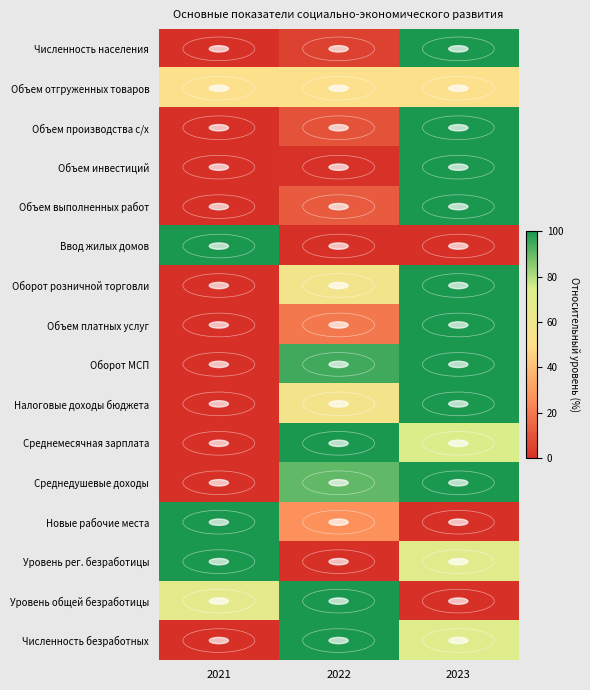

Reading left to right, transcribe all the data shown in this chart.

Численность населения: 2021=0.0	2022=4.7	2023=100.0
Объем отгруженных товаров: 2021=50.0	2022=50.0	2023=50.0
Объем производства с/х: 2021=0.0	2022=9.6	2023=100.0
Объем инвестиций: 2021=0.0	2022=0.9	2023=100.0
Объем выполненных работ: 2021=0.0	2022=12.0	2023=100.0
Ввод жилых домов: 2021=100.0	2022=0.0	2023=0.0
Оборот розничной торговли: 2021=0.0	2022=58.0	2023=100.0
Объем платных услуг: 2021=0.0	2022=19.6	2023=100.0
Оборот МСП: 2021=0.0	2022=94.7	2023=100.0
Налоговые доходы бюджета: 2021=0.0	2022=57.0	2023=100.0
Среднемесячная зарплата: 2021=0.0	2022=100.0	2023=74.4
Среднедушевые доходы: 2021=0.0	2022=90.5	2023=100.0
Новые рабочие места: 2021=100.0	2022=26.3	2023=0.0
Уровень рег. безработицы: 2021=100.0	2022=0.0	2023=68.8
Уровень общей безработицы: 2021=67.1	2022=100.0	2023=0.0
Численность безработных: 2021=0.0	2022=100.0	2023=70.4